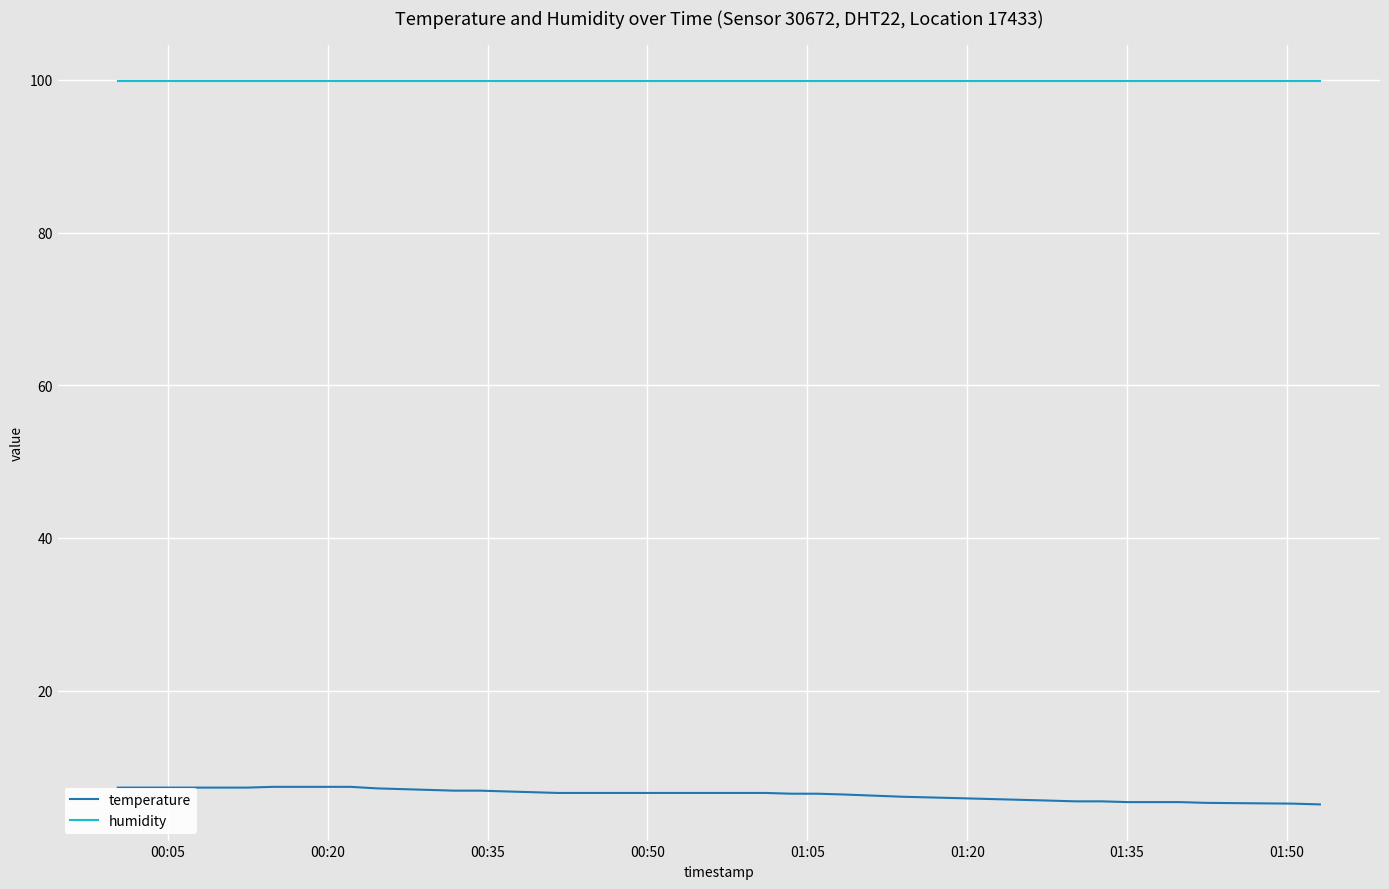

What is the greatest value displayed?

99.9